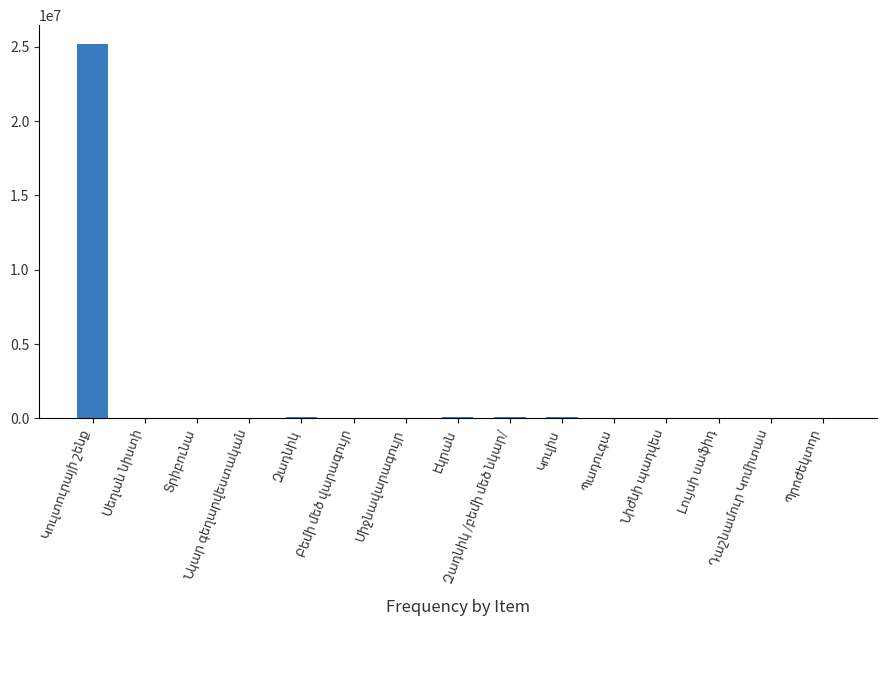

What is the maximum value shown in the chart?

25205140